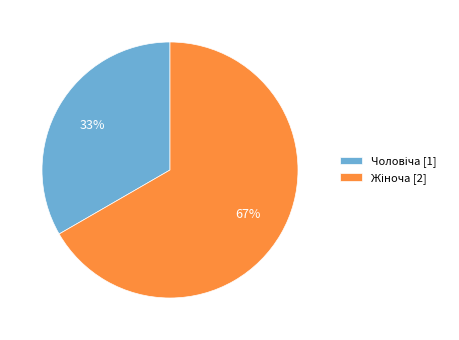

Is there any slice that represents more than half of the pie?

Yes